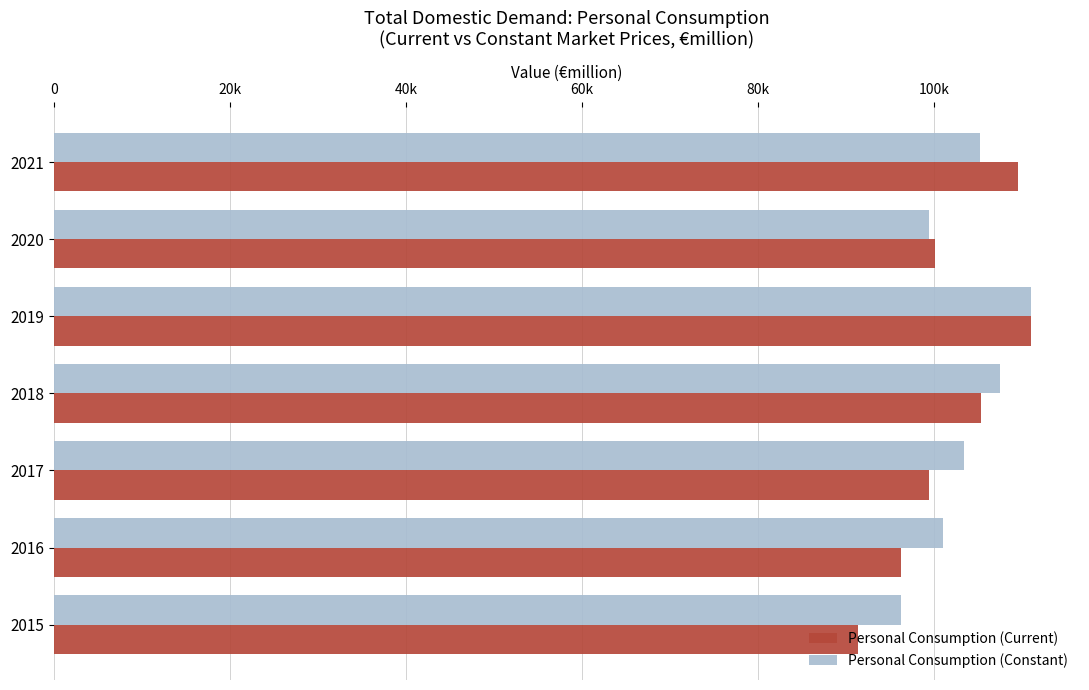

Reading left to right, list all the values displayed in this chart.

Personal Consumption (Current): 91345.0	96264.4	99462.3	105364.8	111054.3	100157.7	109530.1
Personal Consumption (Constant): 96218.1	101093.8	103405.3	107480.7	111054.3	99504.3	105197.9